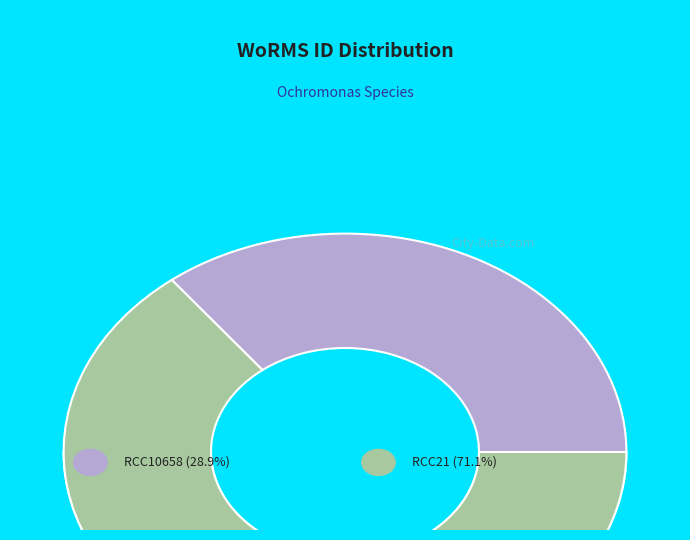

Rank the categories by value from lowest to highest.

RCC10658, RCC21